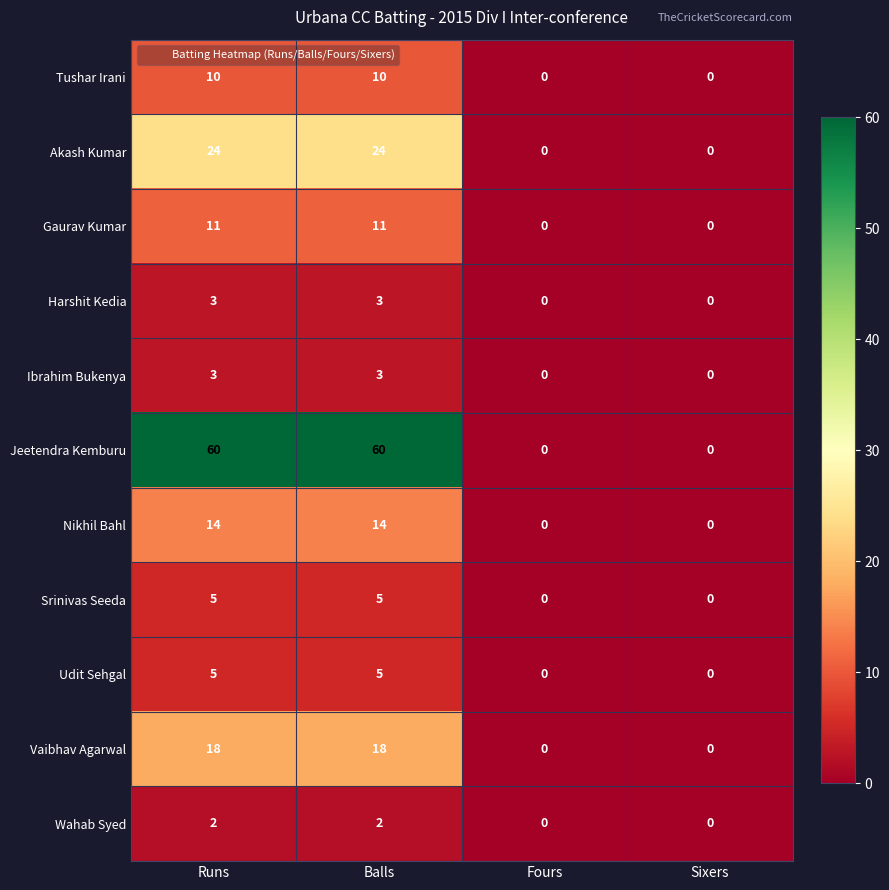

Count the number of categories in the chart.

4